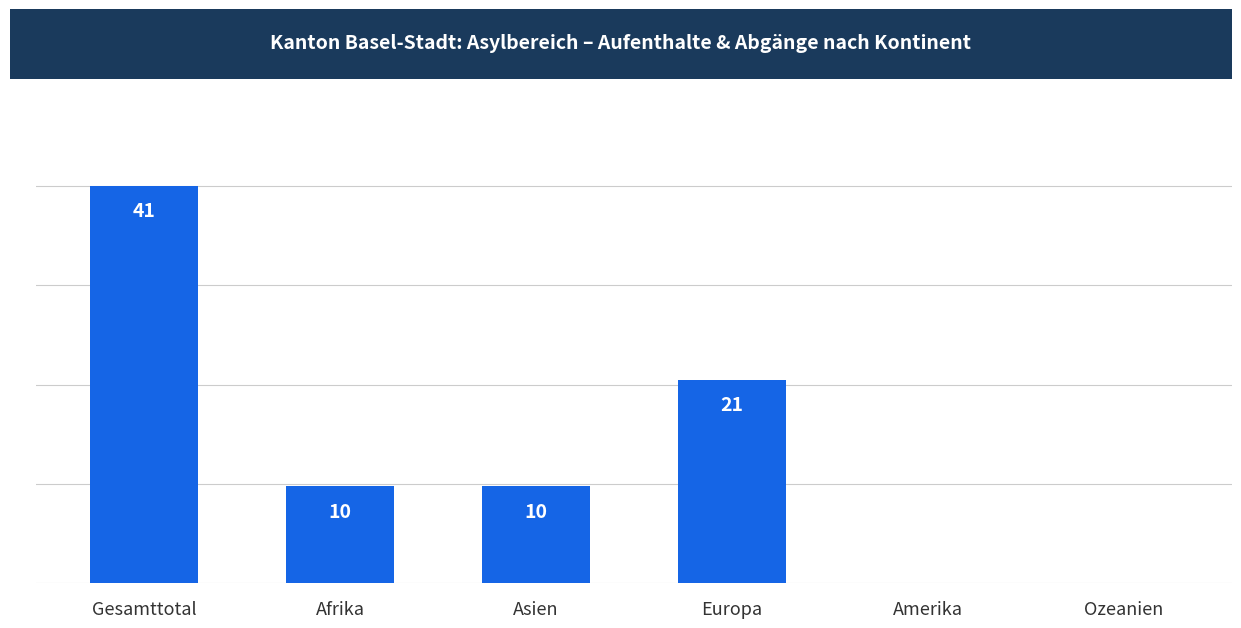

Which label corresponds to the largest value in the chart?

Gesamttotal